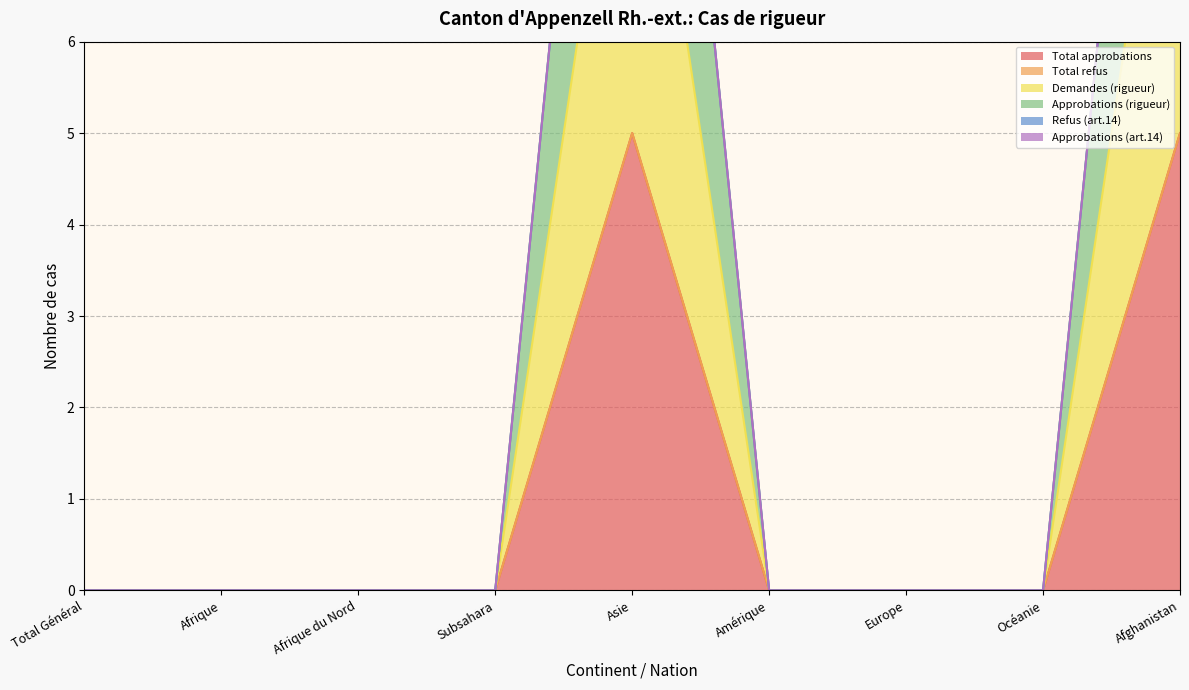

What is the highest value of the Approbations (rigueur) series?

10